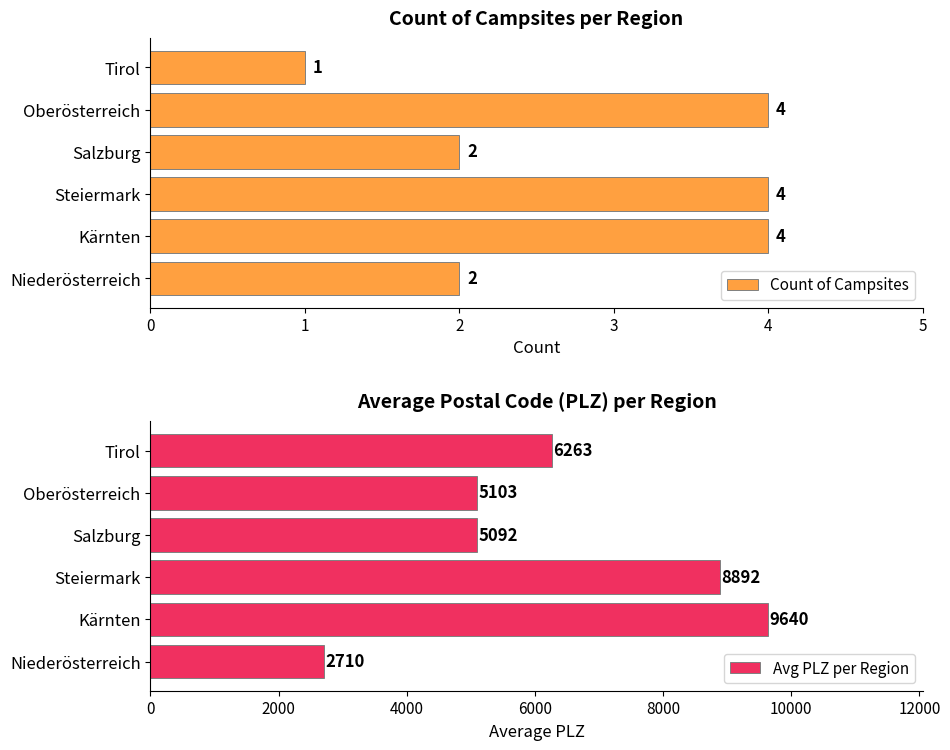

What is the value of the Count of Campsites bar at the 4th from the left?

2.0